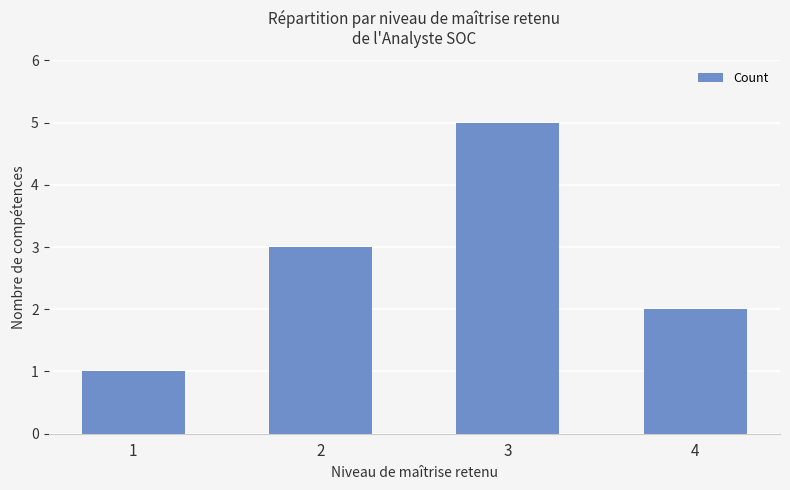

Read the value at 4.

2